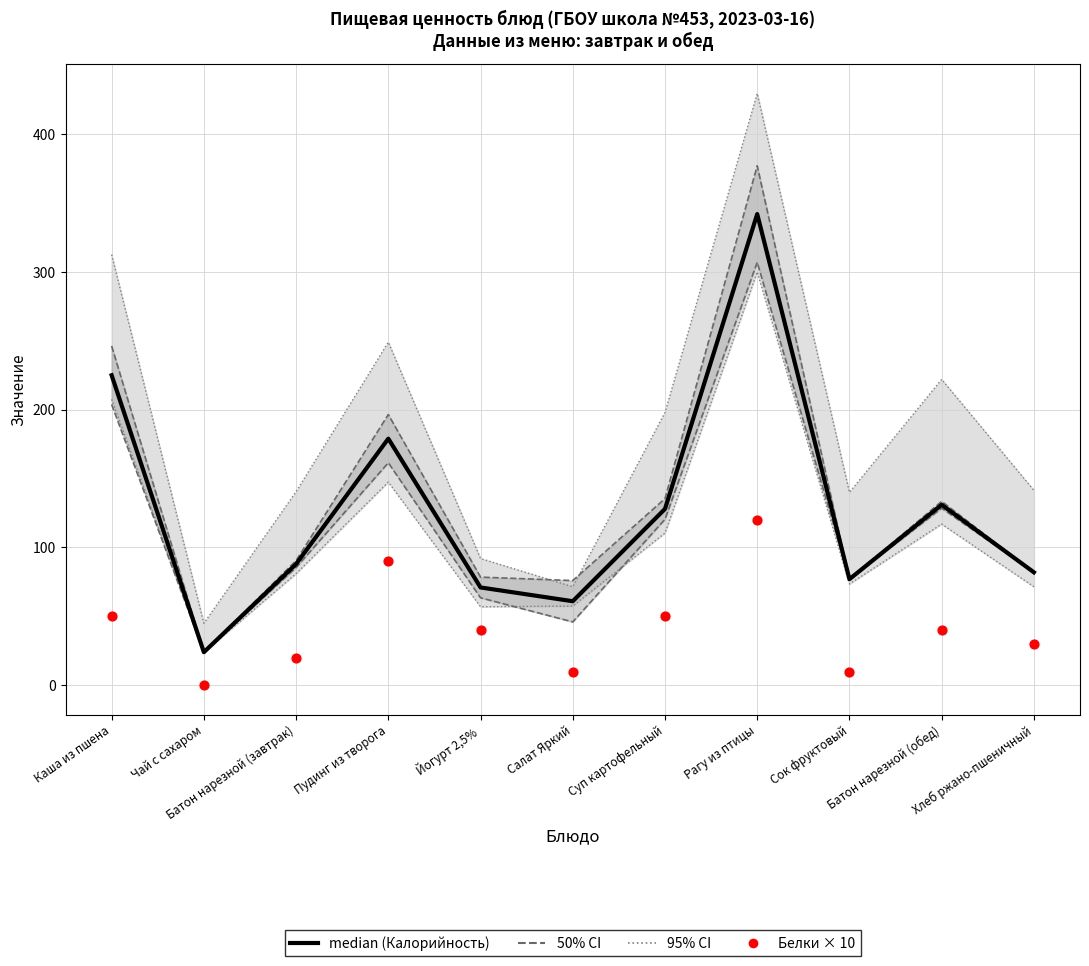

At how many categories does at least one series exceed 50?

10